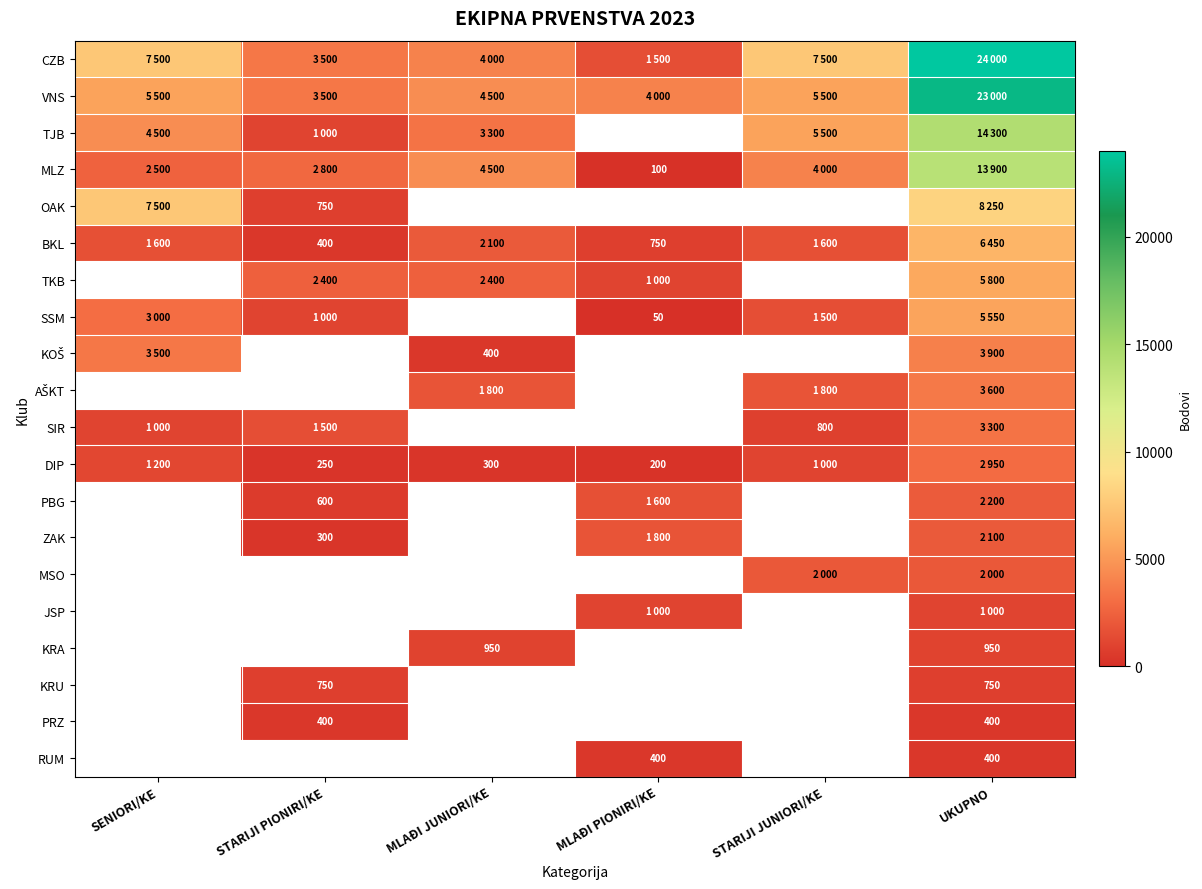

The DIP series shows 161 at STARIJI PIONIRI/KE. True or false?

False